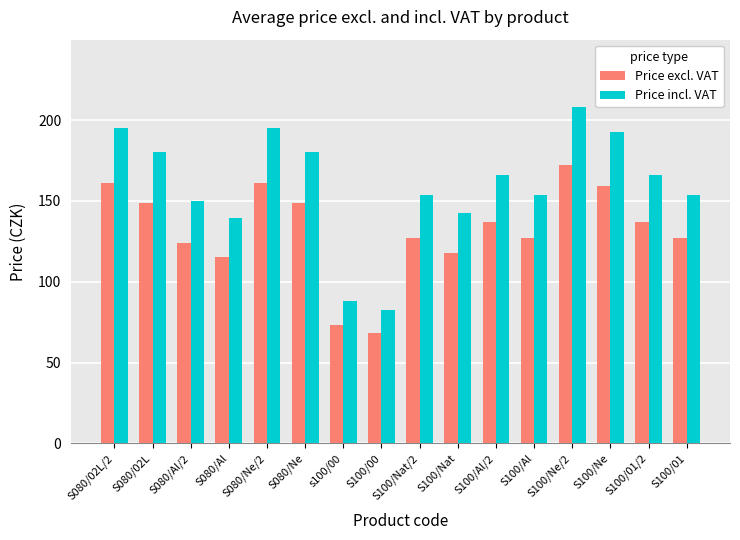

List the series in order of their peak value, lowest first.

Price excl. VAT, Price incl. VAT